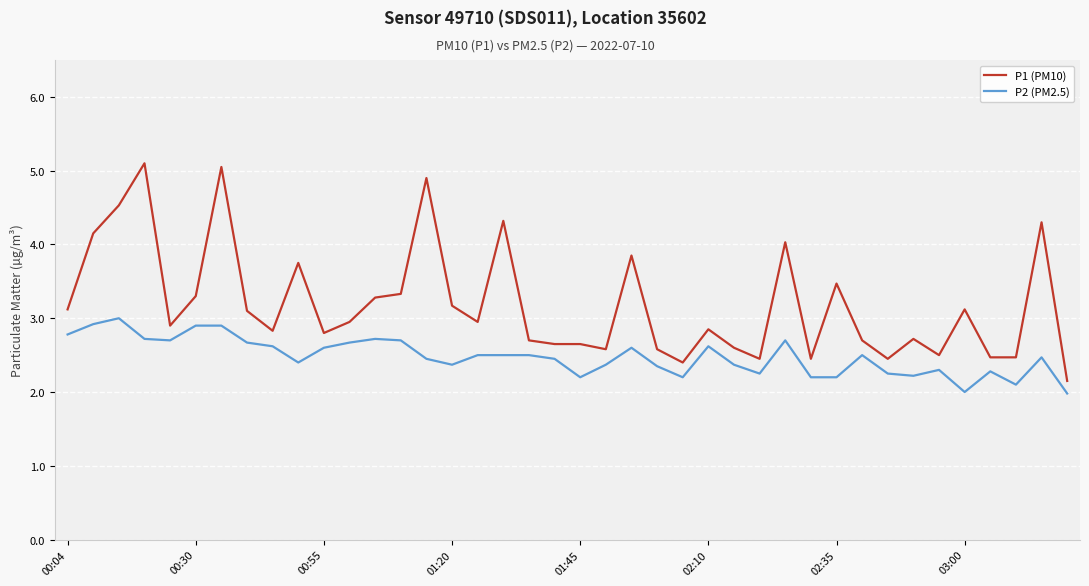

True or false: P1 (PM10) and P2 (PM2.5) cross at least once.

False